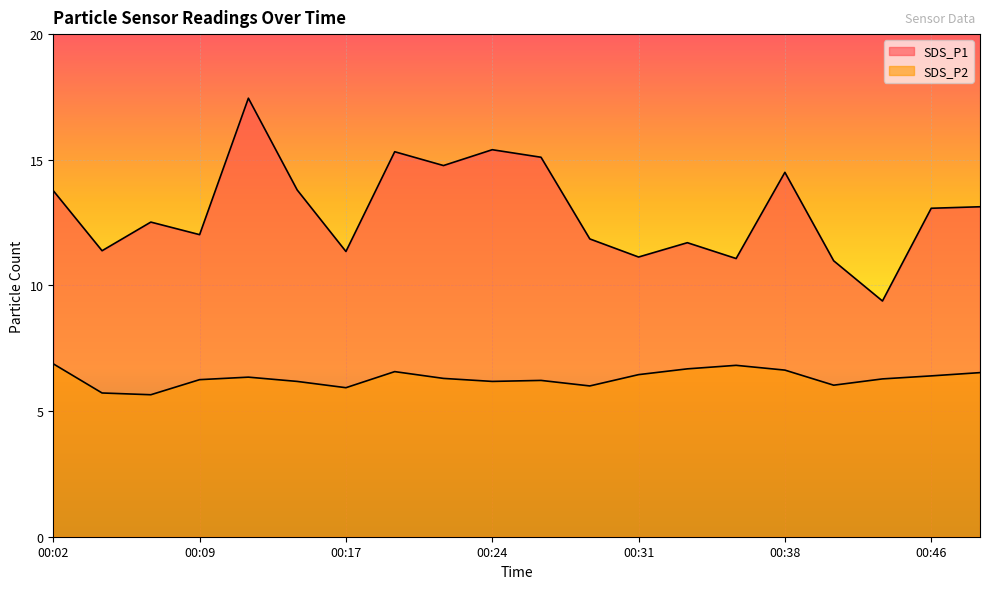

Which label corresponds to the smallest value in the chart?

00:07